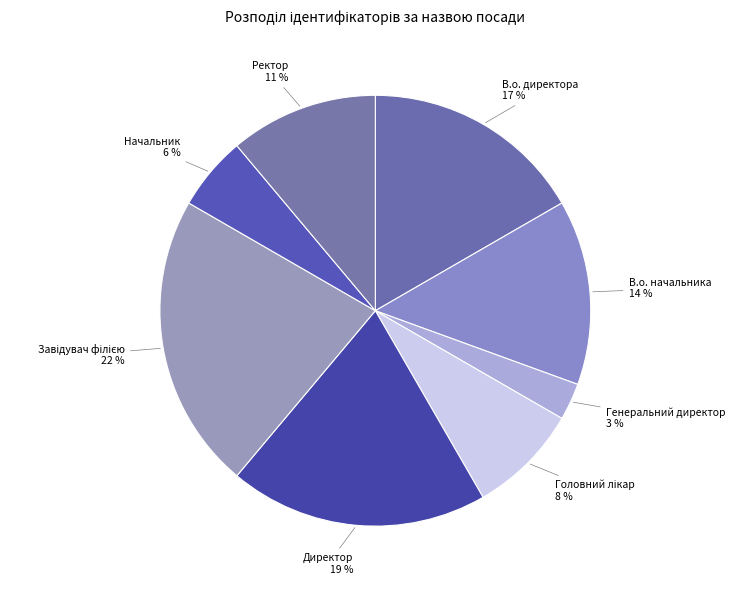

Is it true that Начальник is 1% of the pie?

False